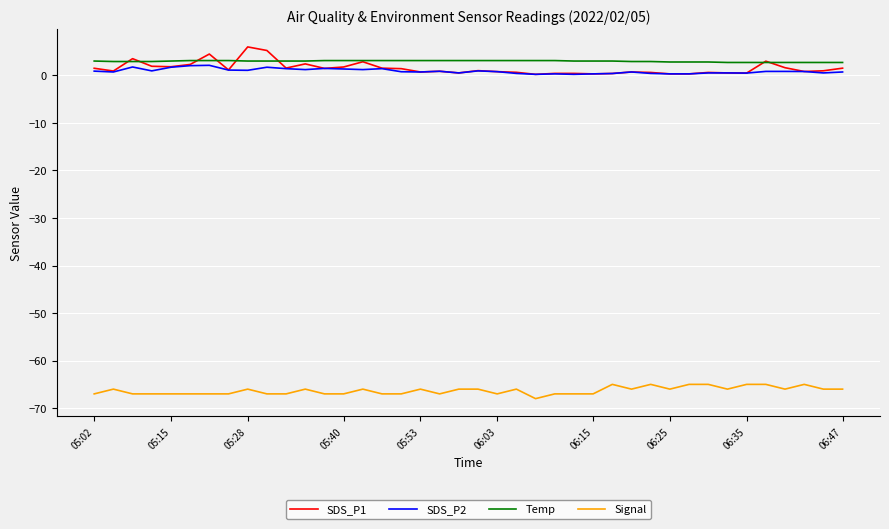

True or false: SDS_P2 and Signal cross at least once.

False